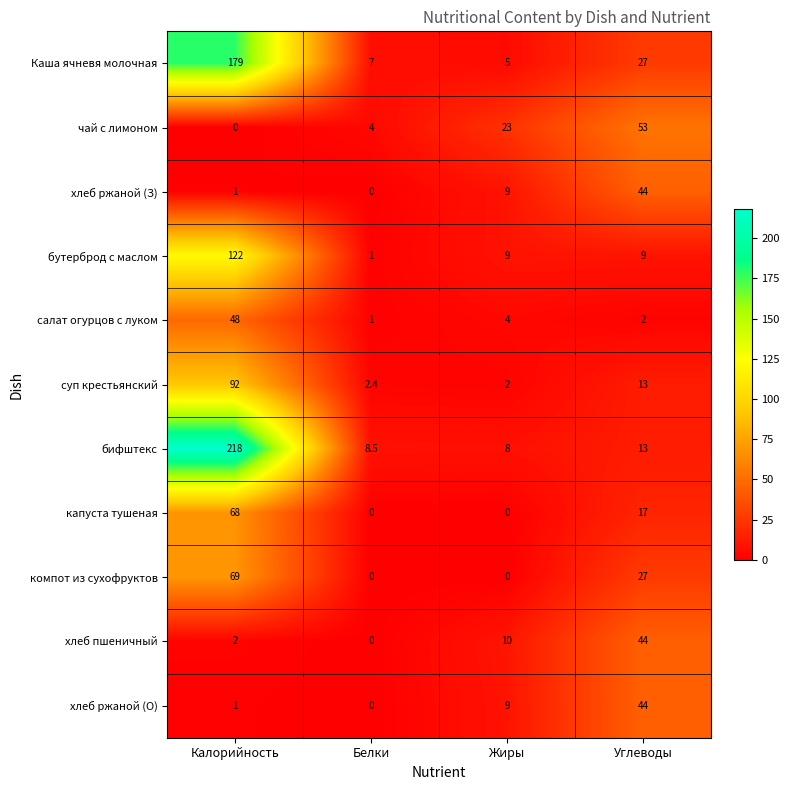

True or false: чай с лимоном has a value of 0.9 at Белки.

False